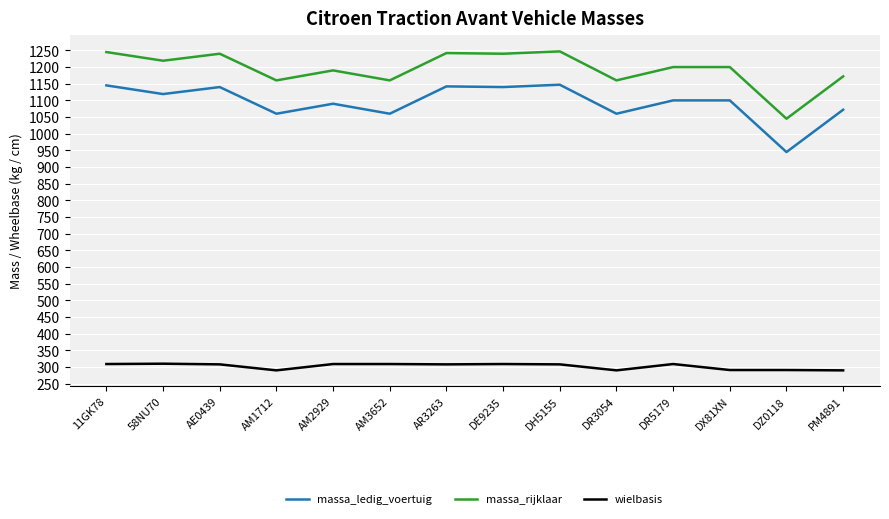

How many categories are shown in the chart?

14